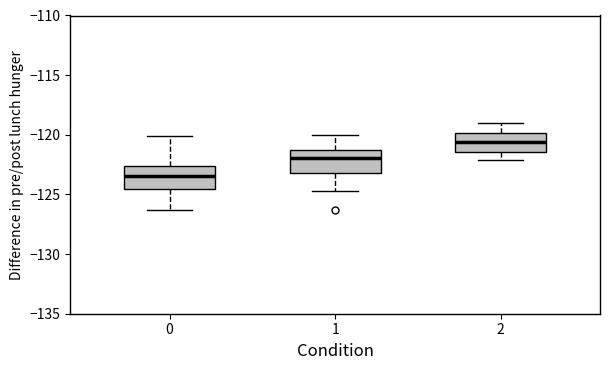

Which box has the lowest median line?

0